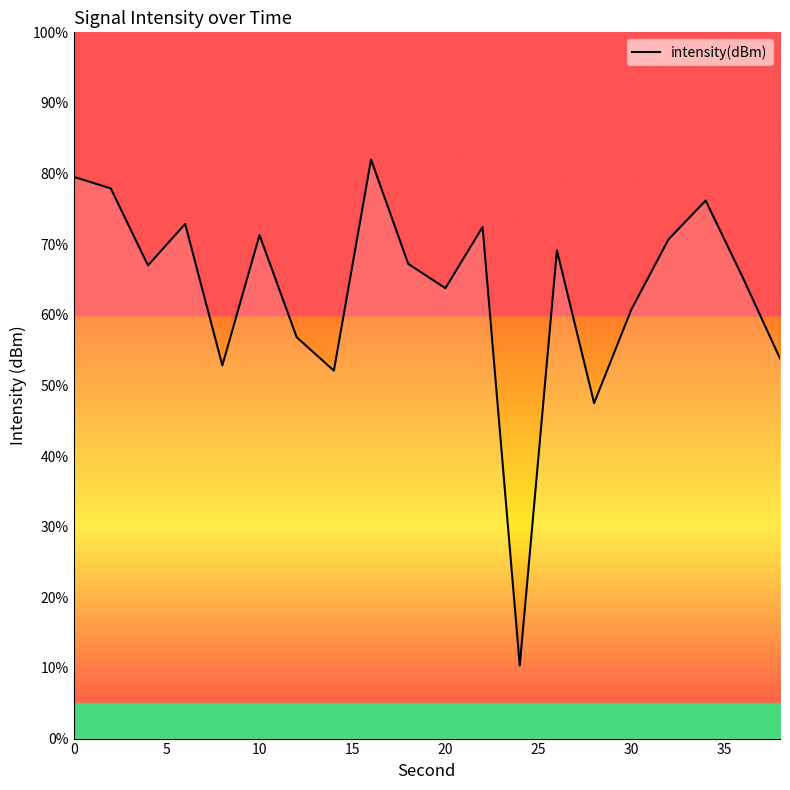

What is the difference between the maximum and minimum values?

71.6